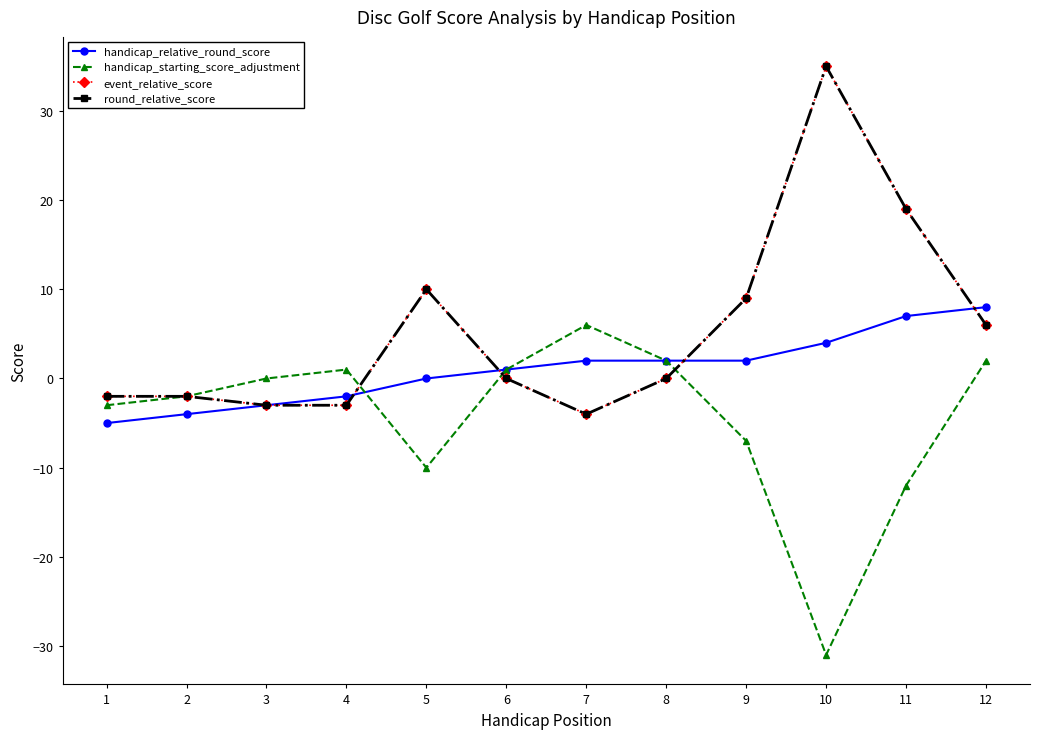

At which label does round_relative_score reach its minimum?

7